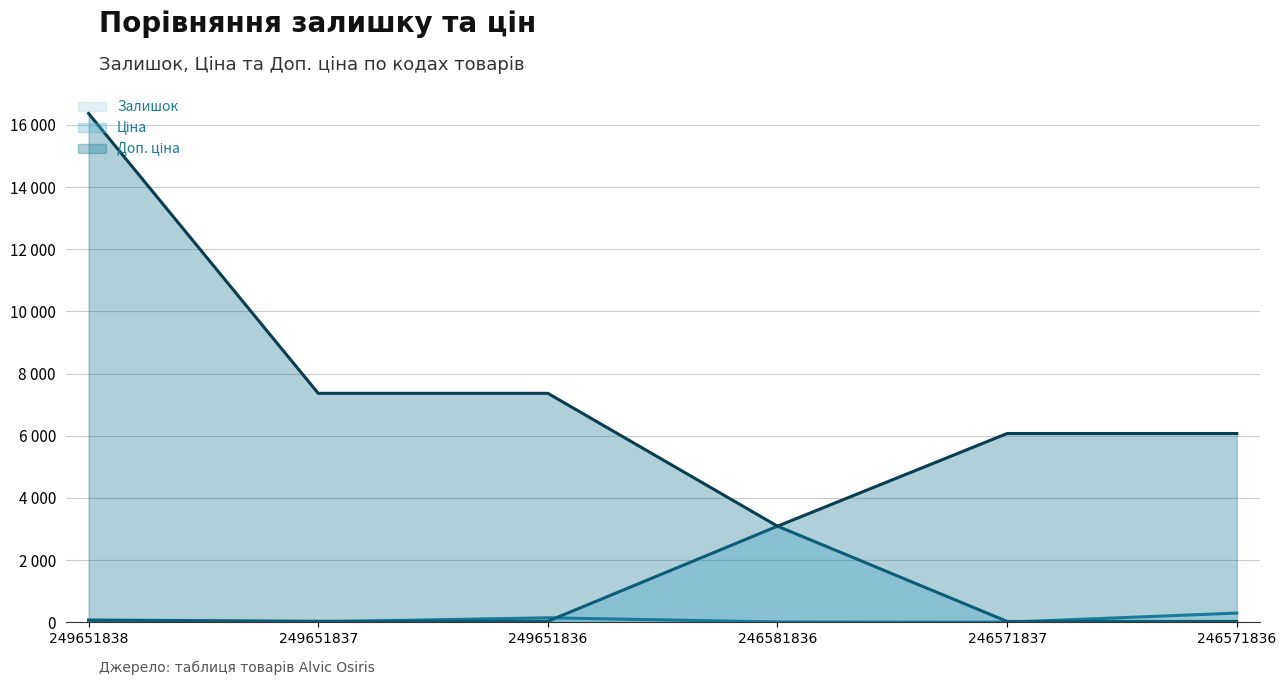

Does the chart display data point markers on the line(s)?

No